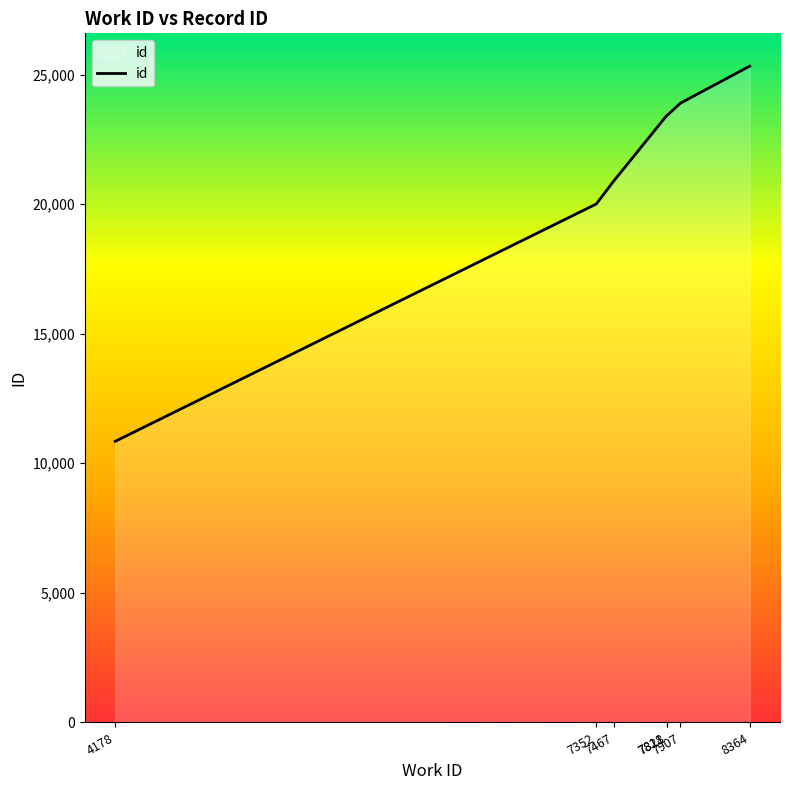

What is the sum of all values?

147814